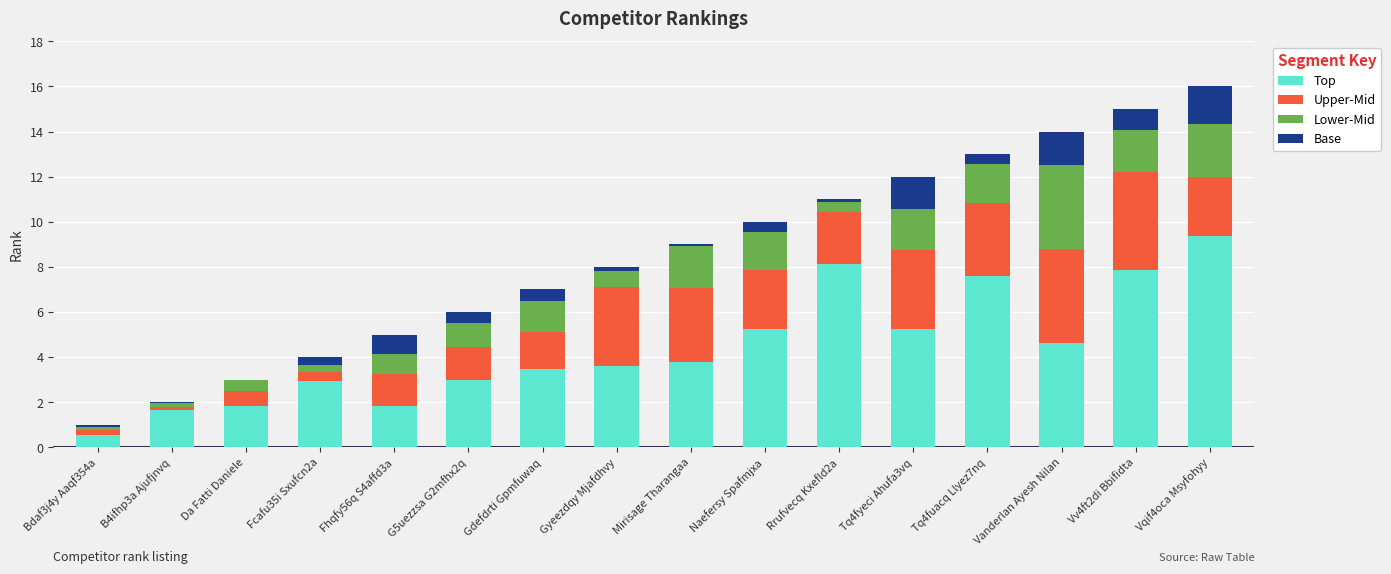

What is the highest value of the Top series?

9.4